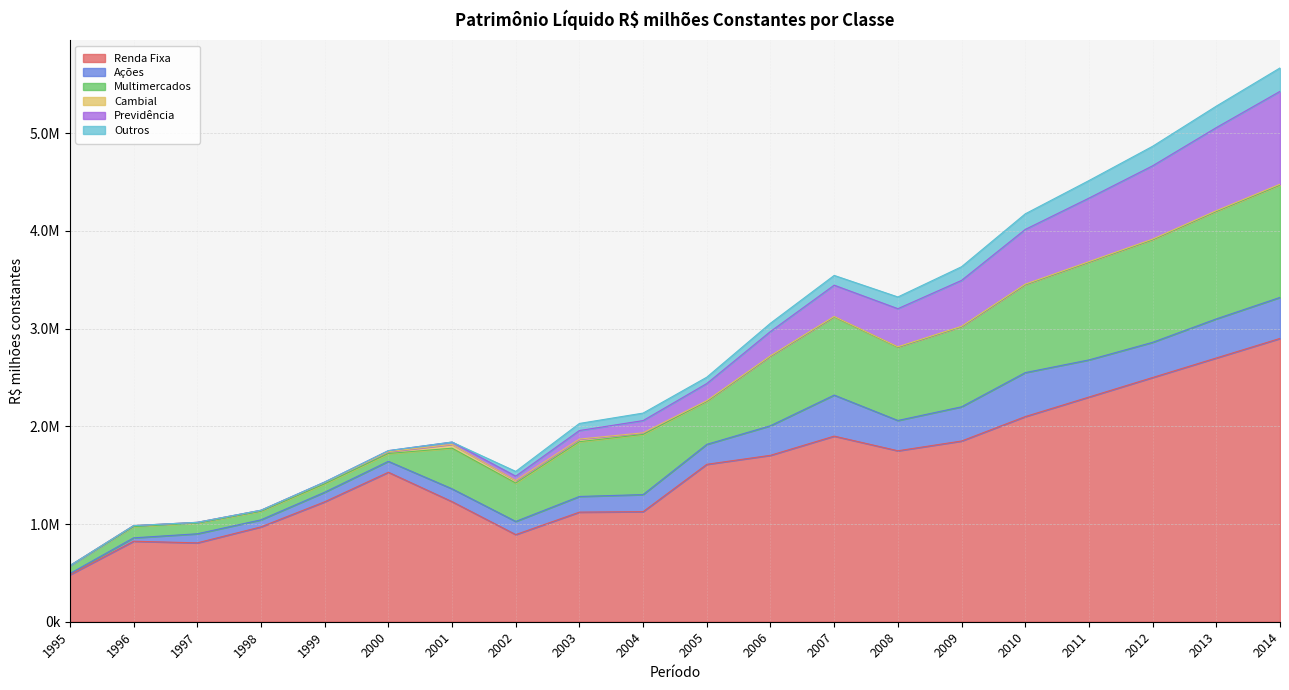

True or false: Cambial has a value of 4000.0 at 2009.

True